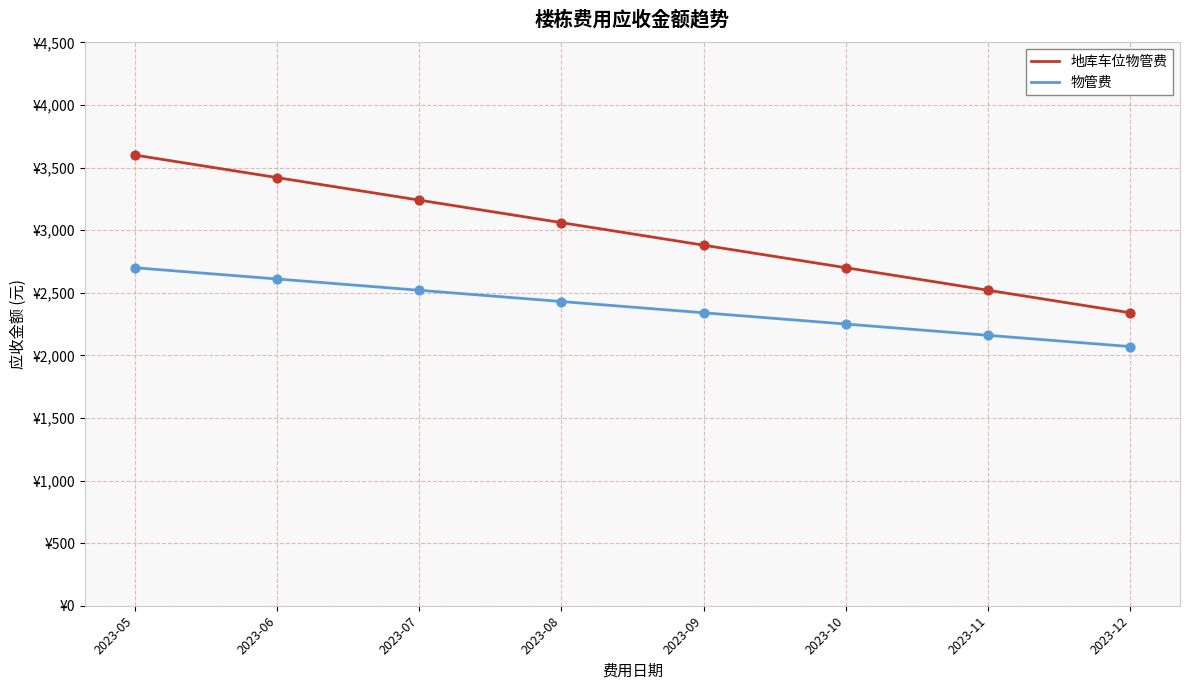

What are all the series names shown in the legend?

地库车位物管费, 物管费